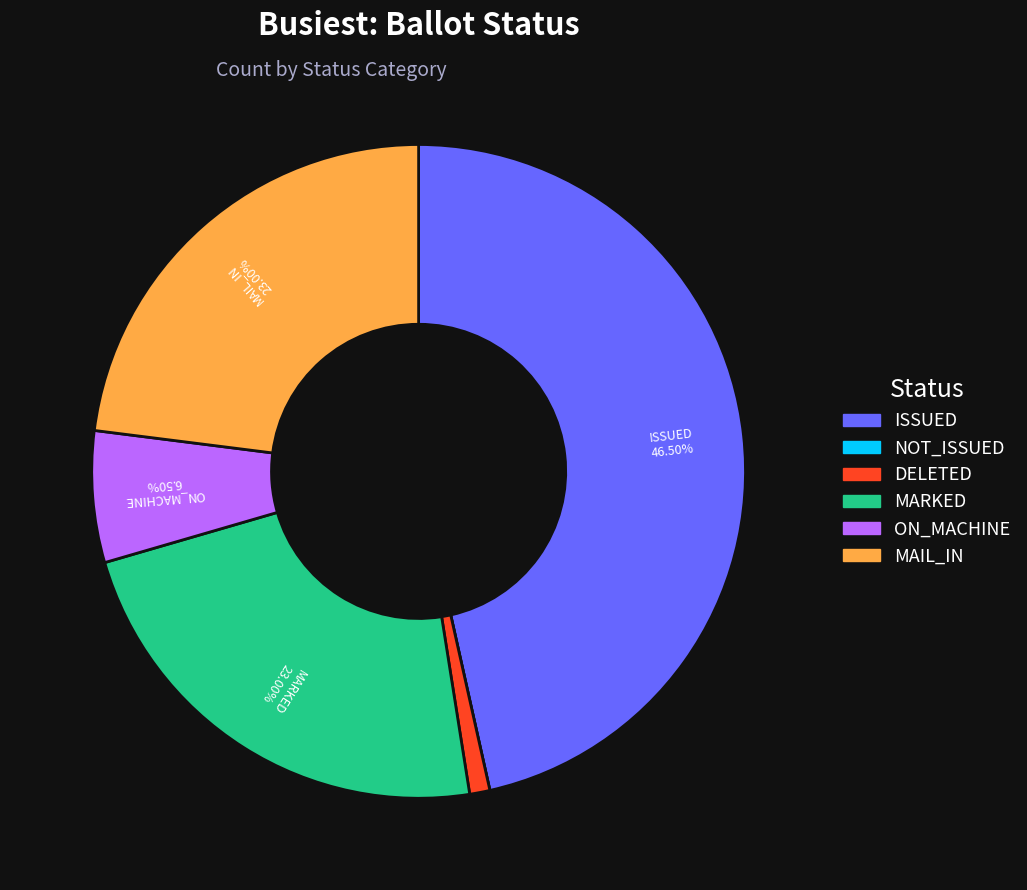

Is there any slice that represents more than half of the pie?

No